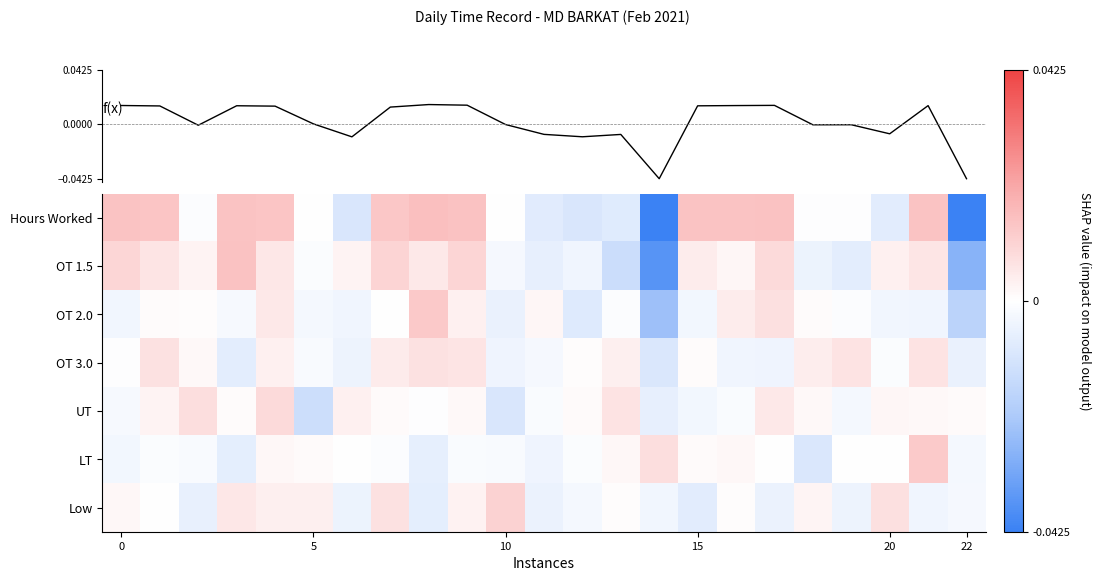

What is the difference between the maximum and minimum values in the Hours Worked series?

0.1